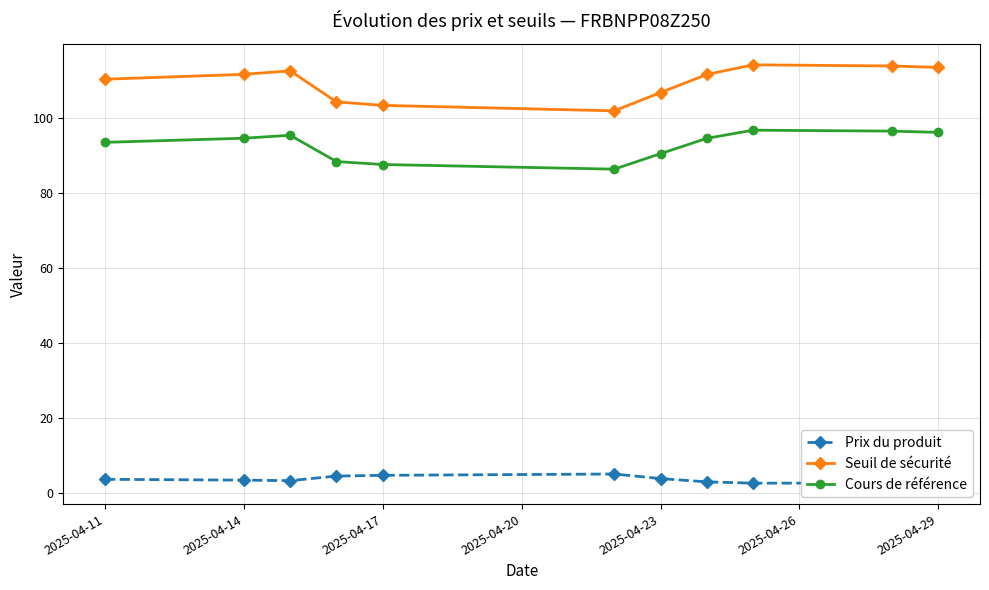

How many values in the Seuil de sécurité series are below 111?

5